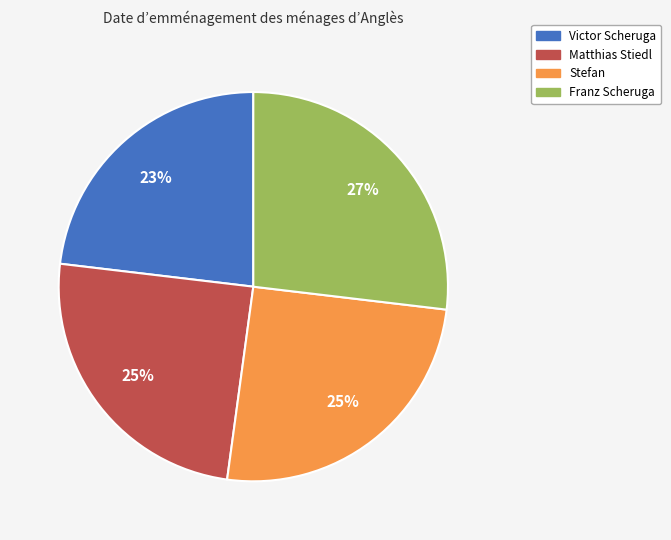

What percentage is the Matthias Stiedl slice, to the nearest percent?

25%